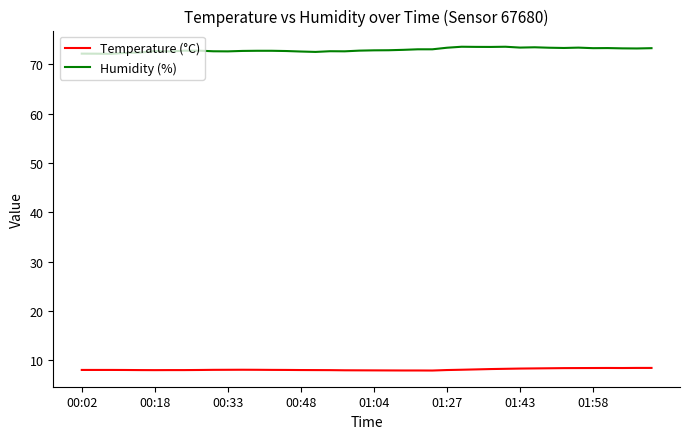

Which series has the largest total across all categories?

Humidity (%)